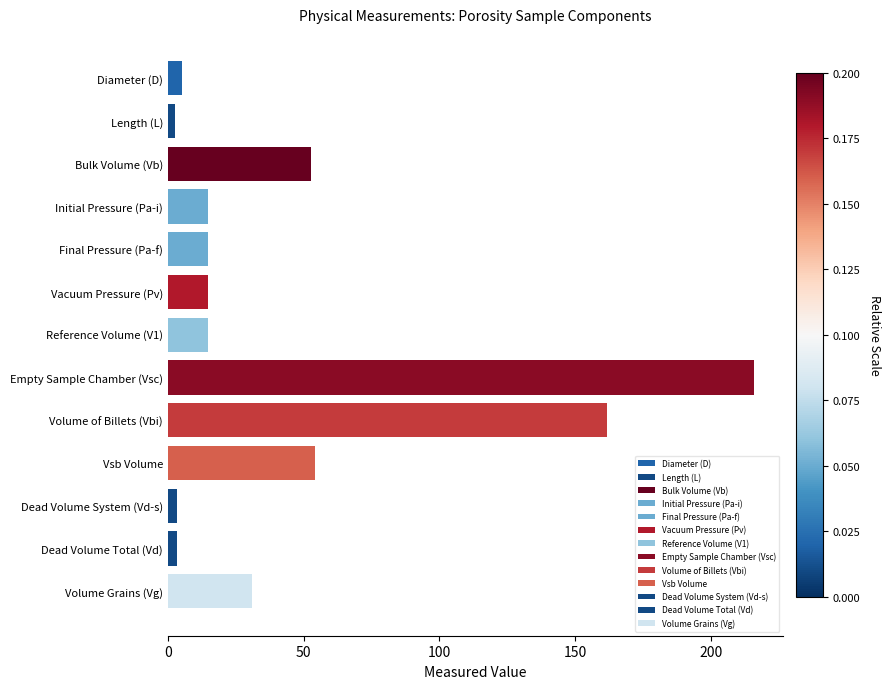

What is the sum of the values at Volume Grains (Vg) and Reference Volume (V1)?

45.9